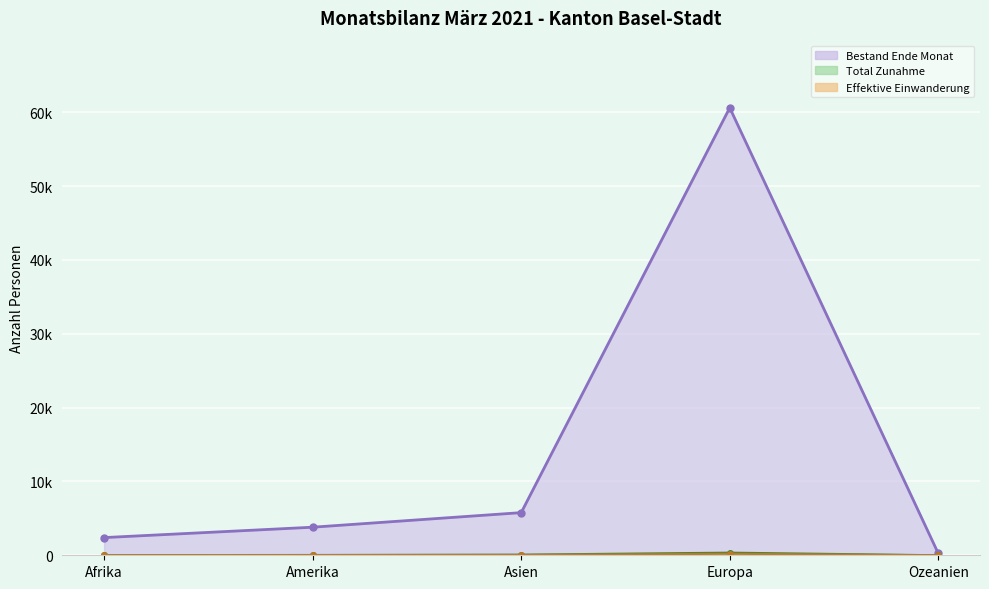

Reading left to right, list all the values displayed in this chart.

Bestand Ende Monat: 2397	3803	5778	60619	246
Total Zunahme: 20	39	84	354	1
Effektive Einwanderung: 10	31	43	203	1